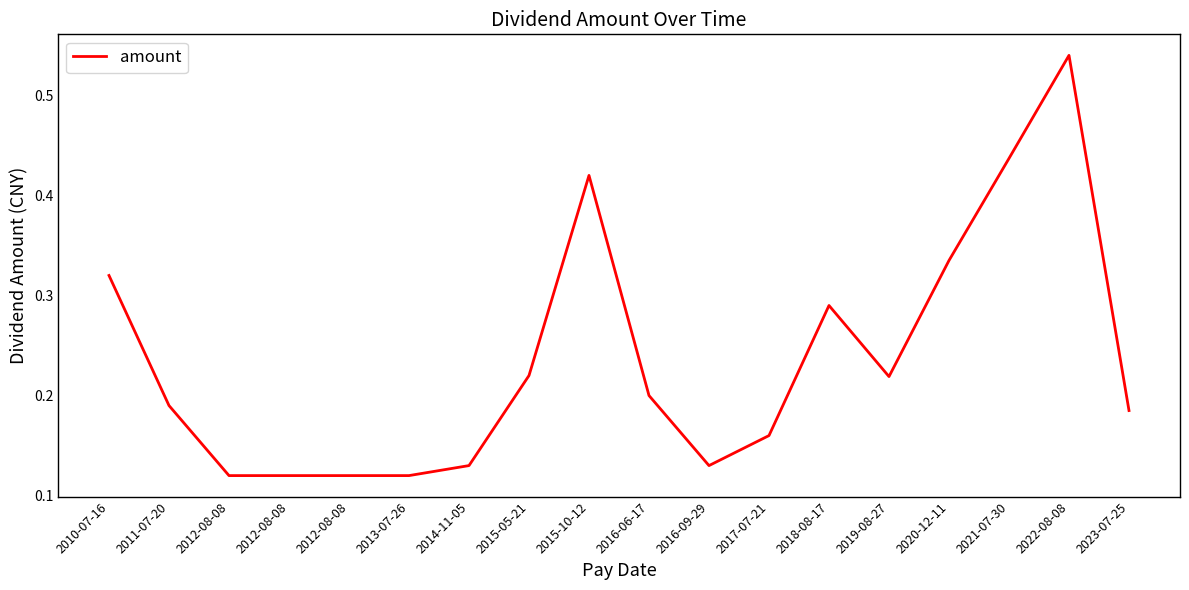

What is the greatest value displayed?

0.5